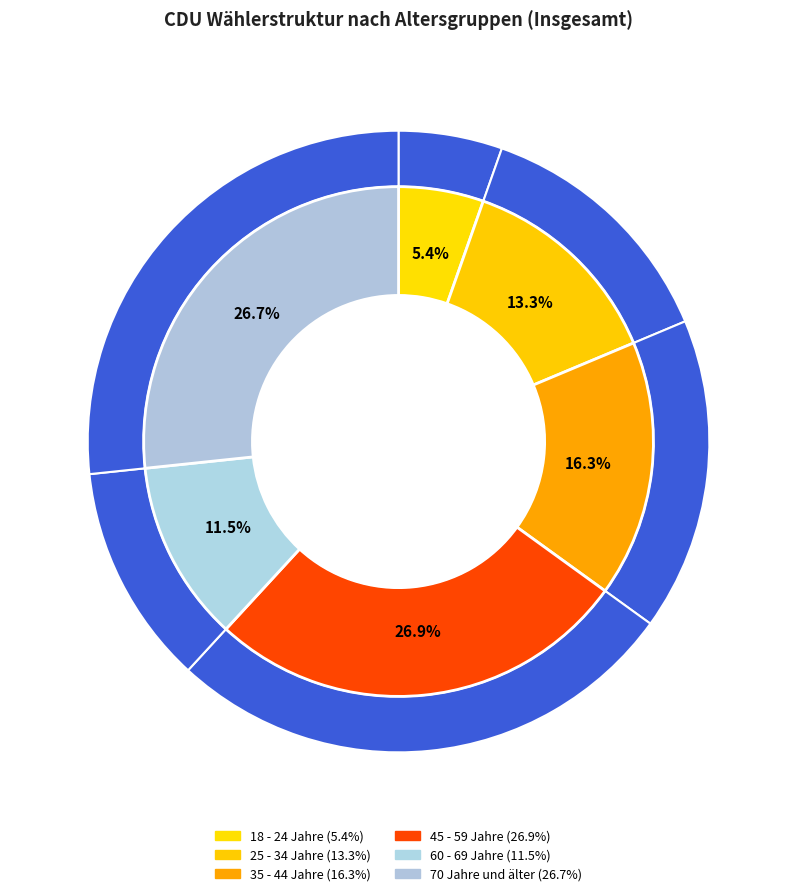

True or false: 70 Jahre und älter accounts for 27% of the total.

True